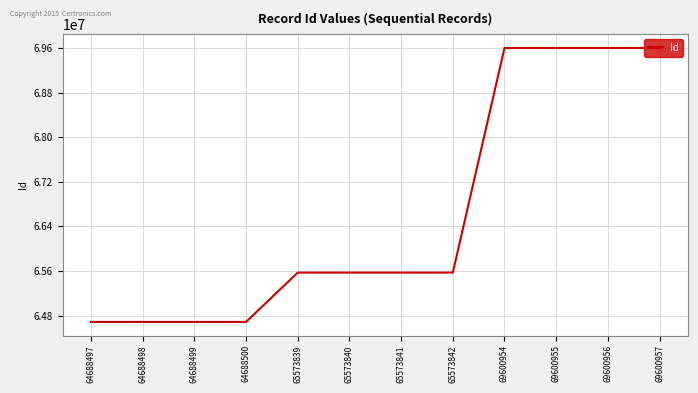

What is the ratio of the value at 69600954 to the value at 69600956?

1.0